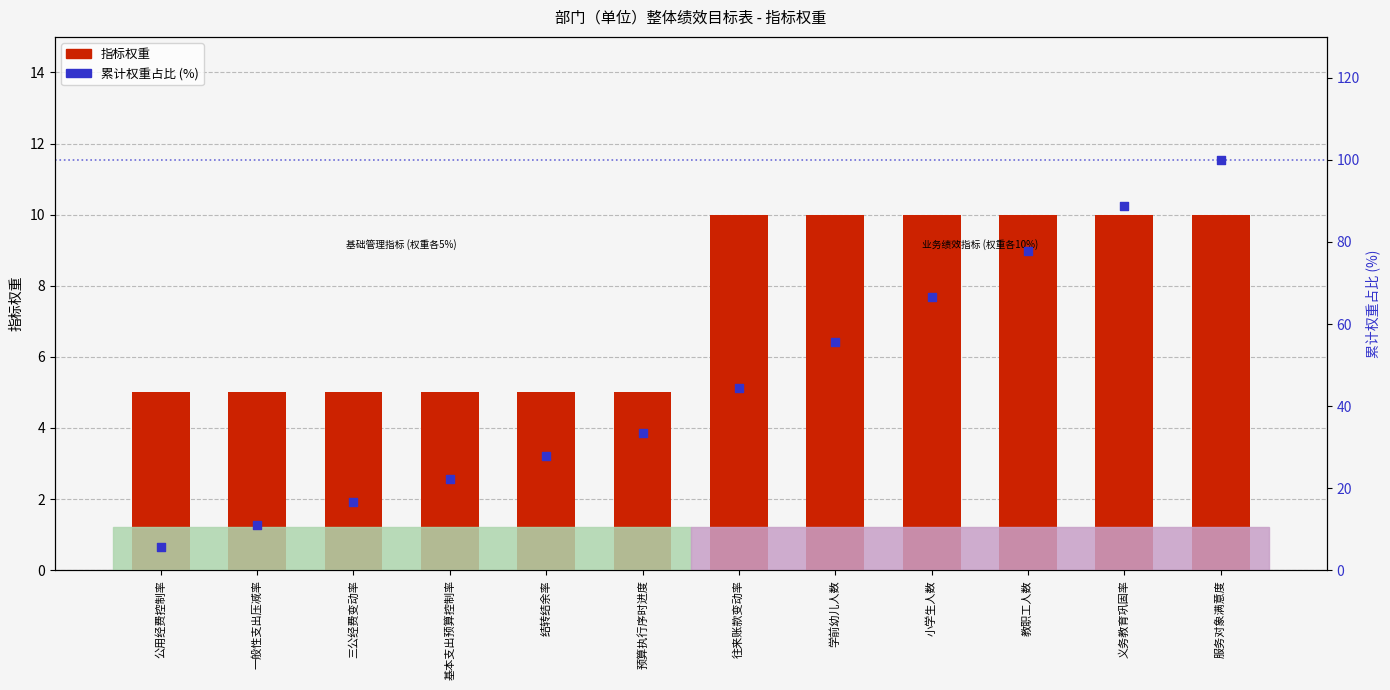

What are all the series names shown in the legend?

指标权重, 累计权重占比